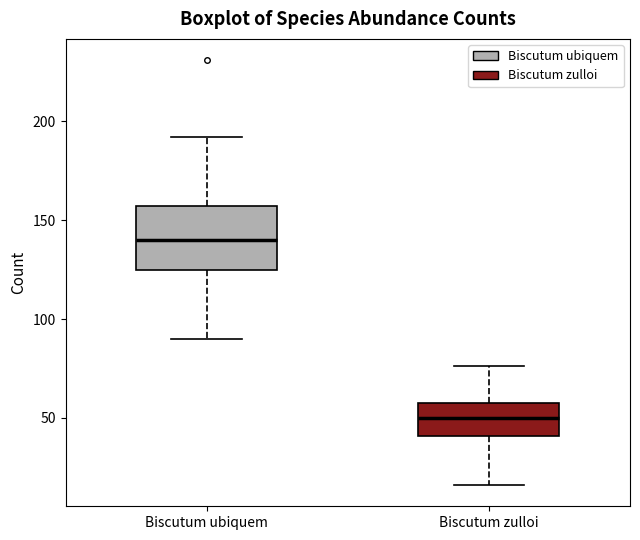

Which box has the lowest median line?

Biscutum zulloi